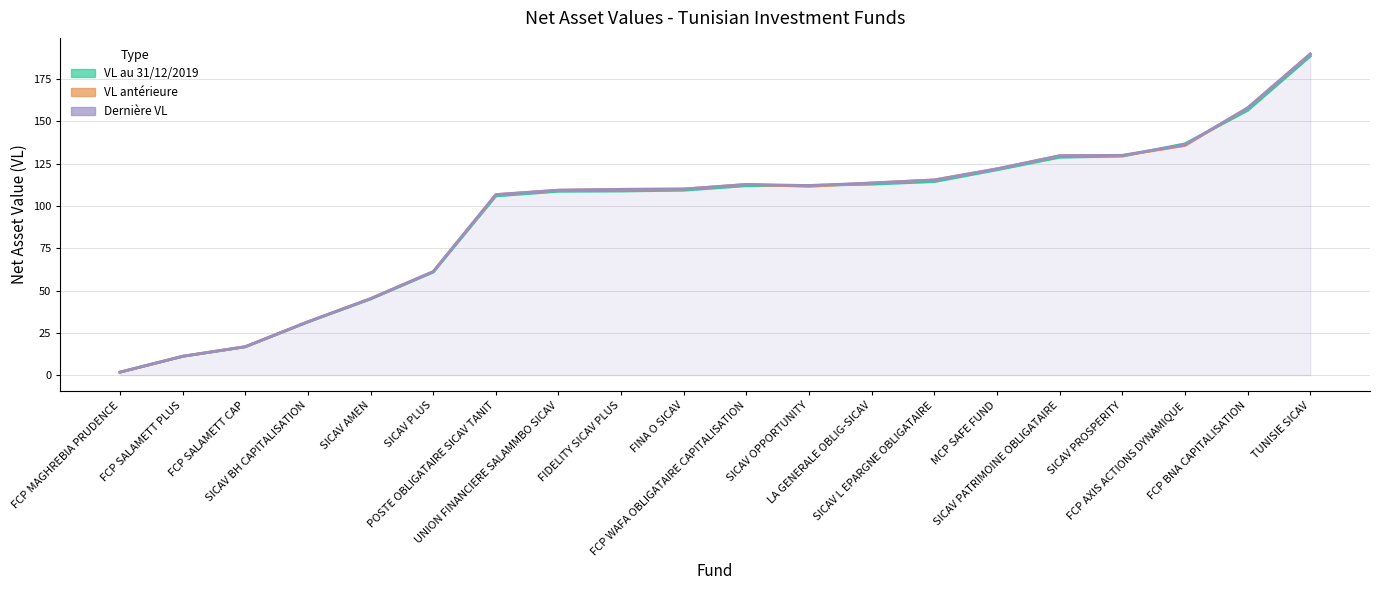

Between UNION FINANCIERE SALAMMBO SICAV and FINA O SICAV, which series saw the biggest shift?

Derniere VL